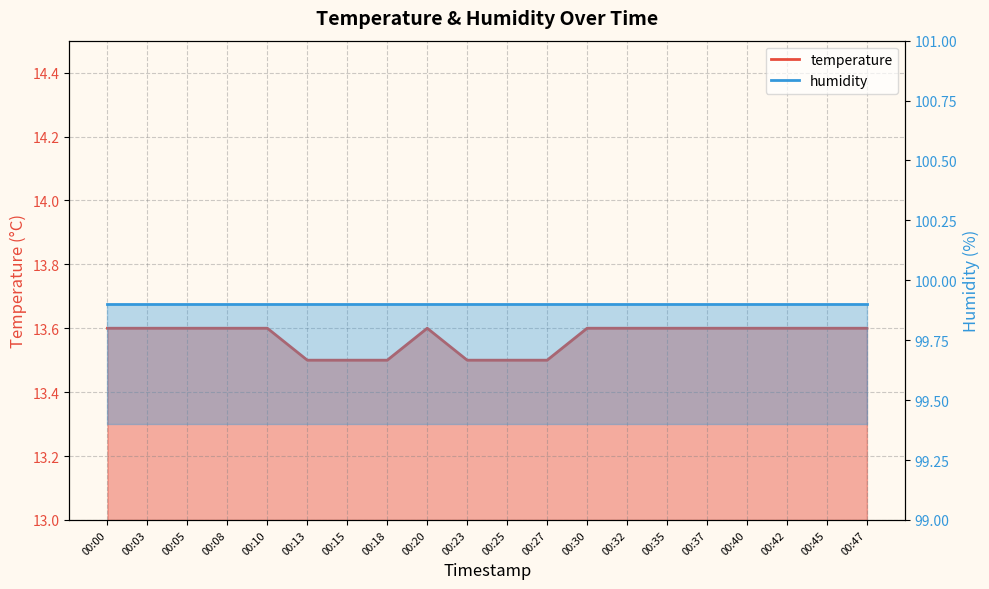

At which category does the data reach its first local peak?

00:20